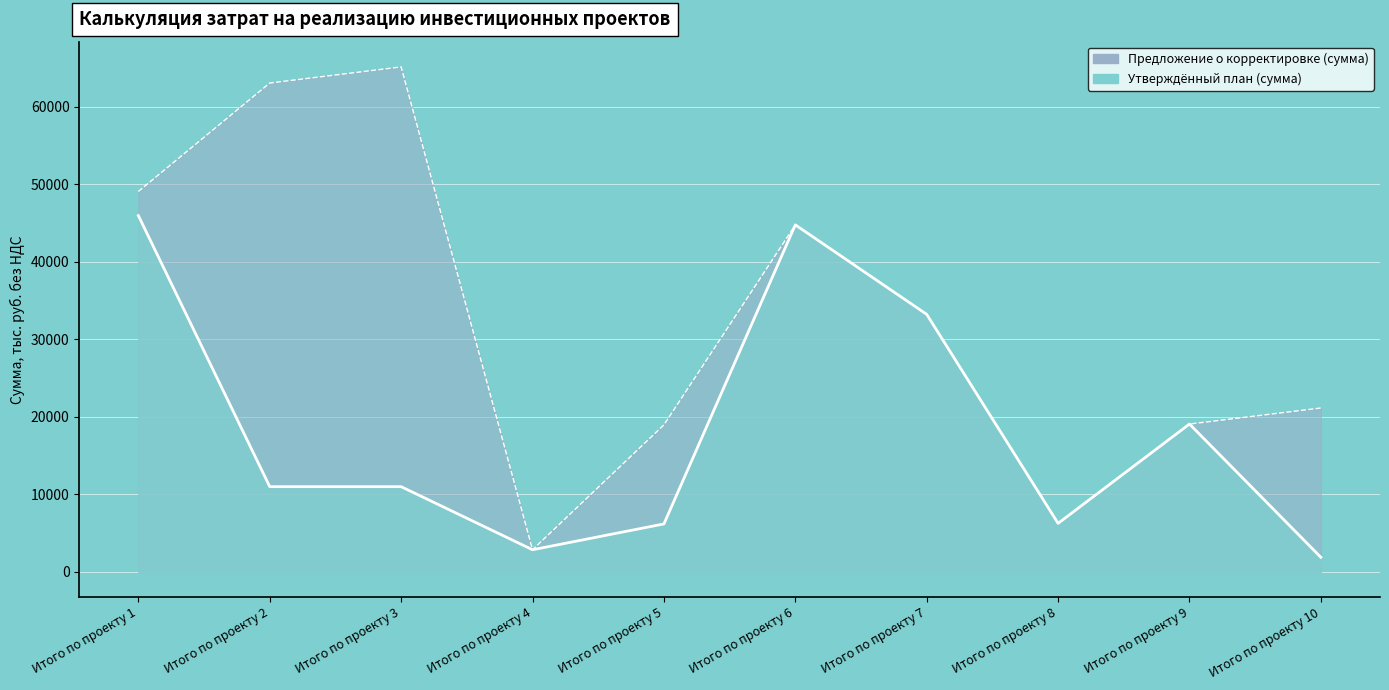

At which label does Утверждённый план (сумма) reach its peak?

Итого по проекту 1